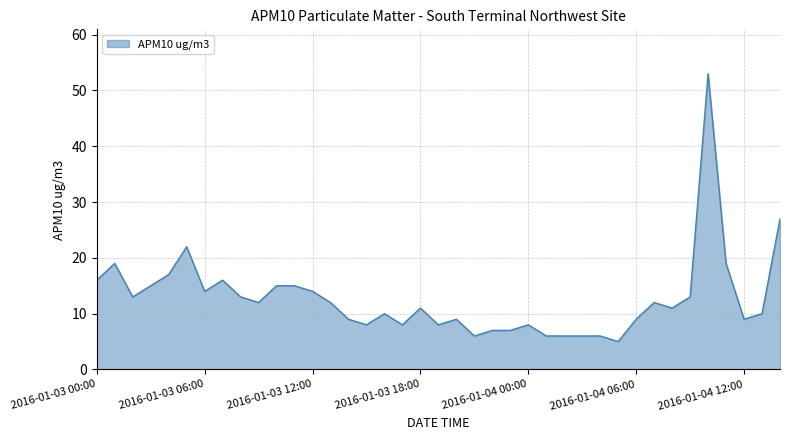

What is the smallest value displayed?

5